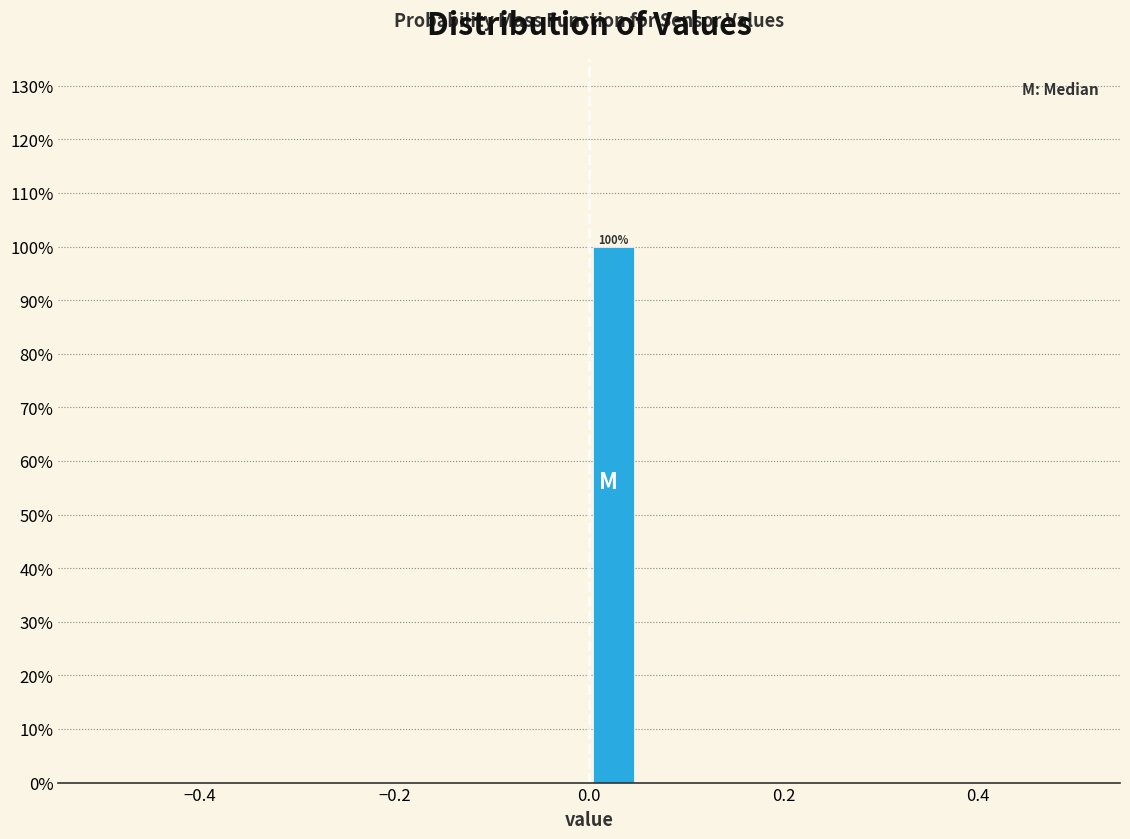

Read against the x-axis, roughly where is the centre of the tallest bar?

0.02